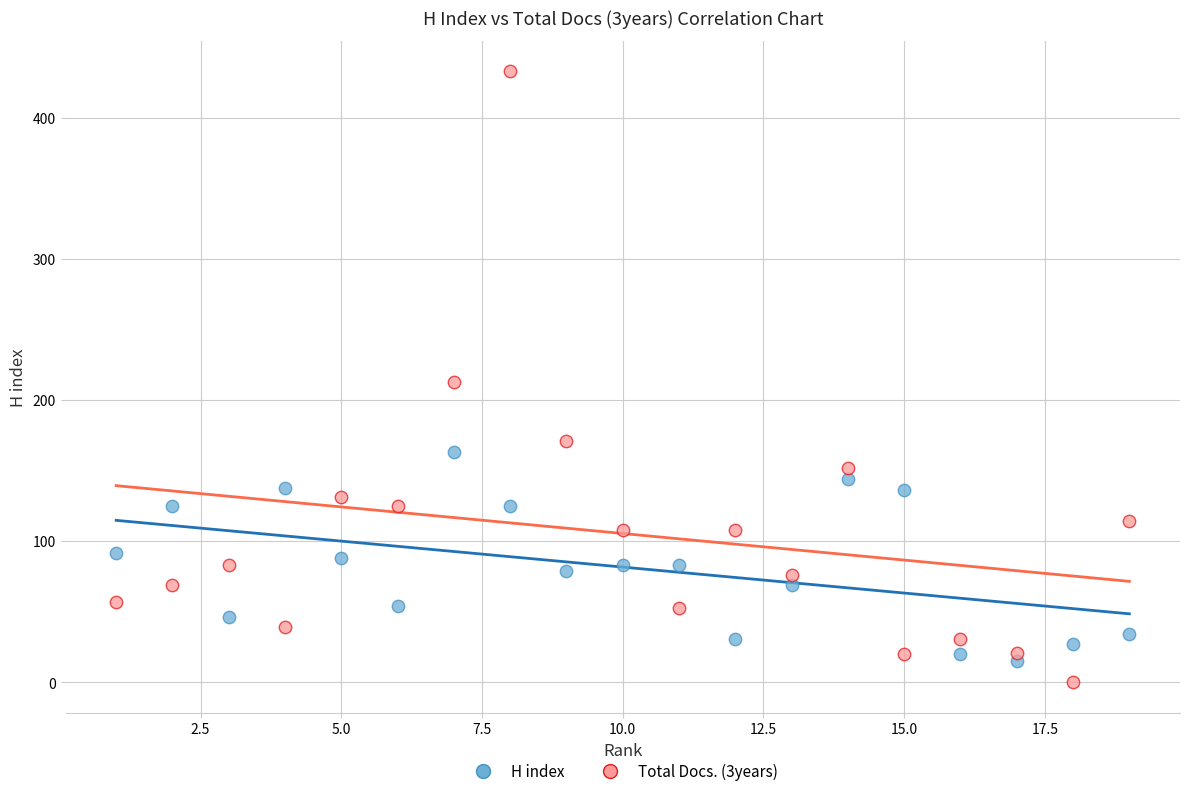

Which series has the widest spread of Y values?

Total Docs. (3years)